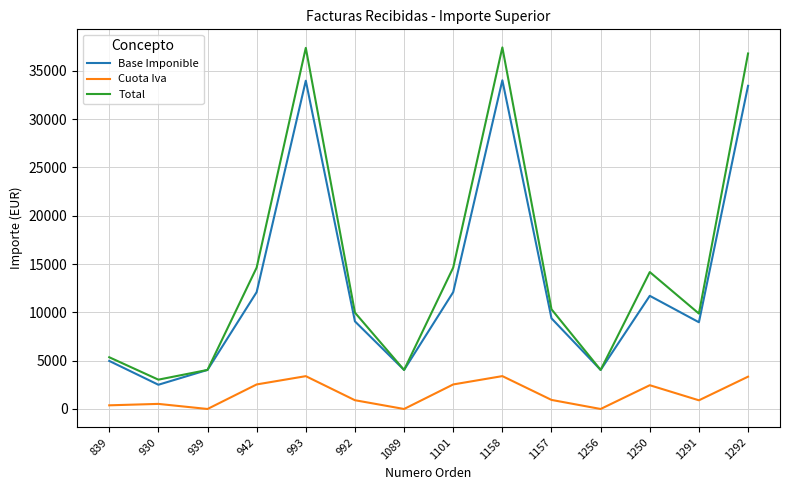

Does the chart display data point markers on the line(s)?

No